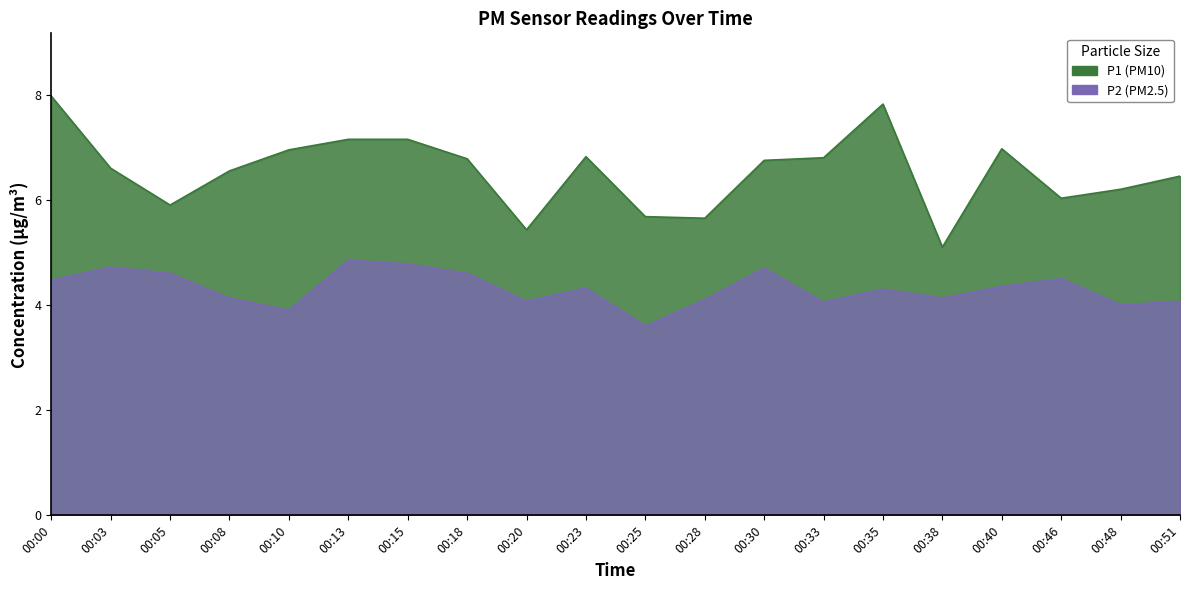

In P2, how many points are higher than both neighbors (excluding endpoints)?

6